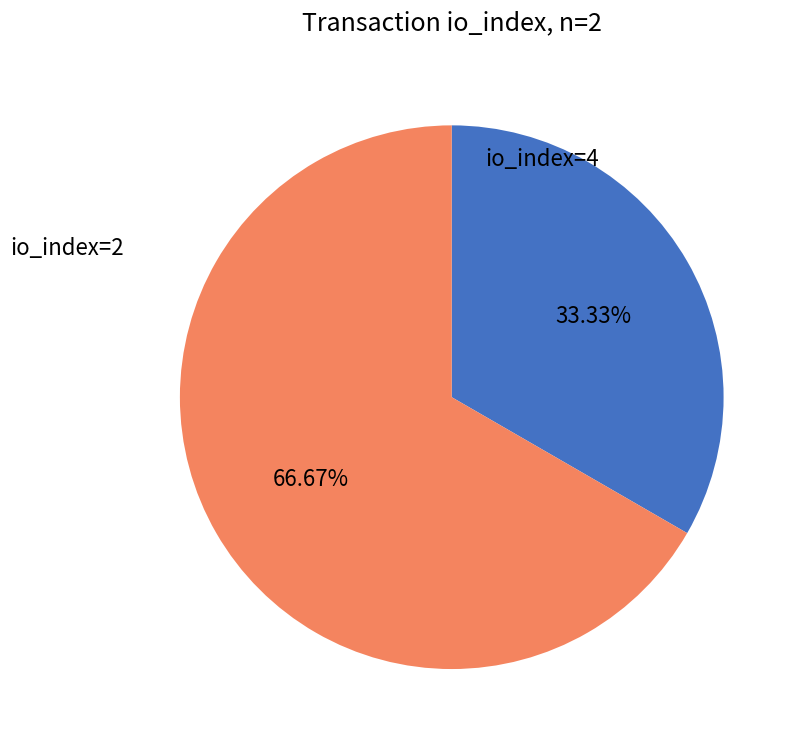

True or false: io_index=4 accounts for 77% of the total.

False